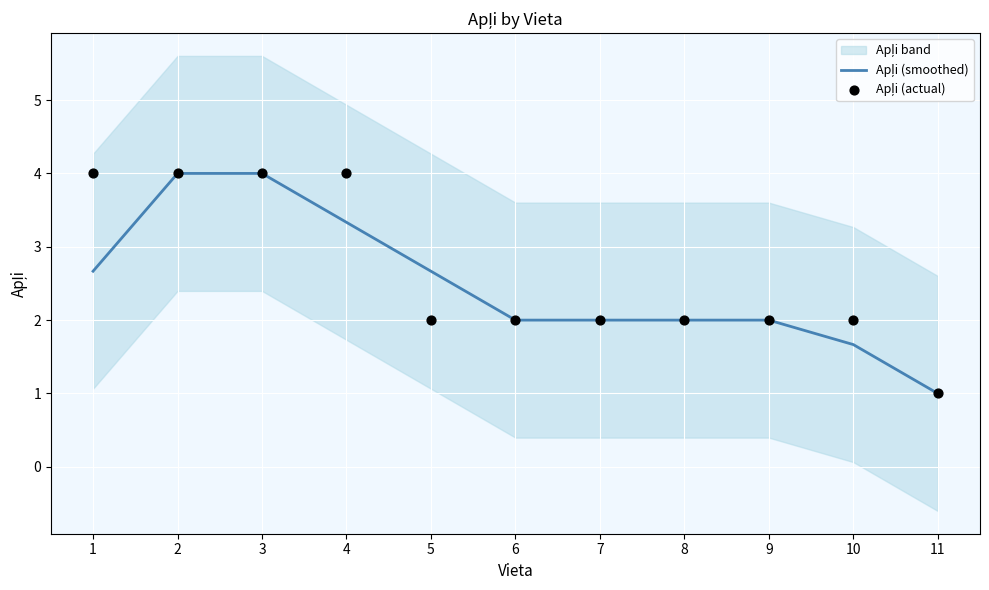

Is the value of Apļi (smoothed) at 3 greater than the value of Apļi (actual) at 11?

Yes